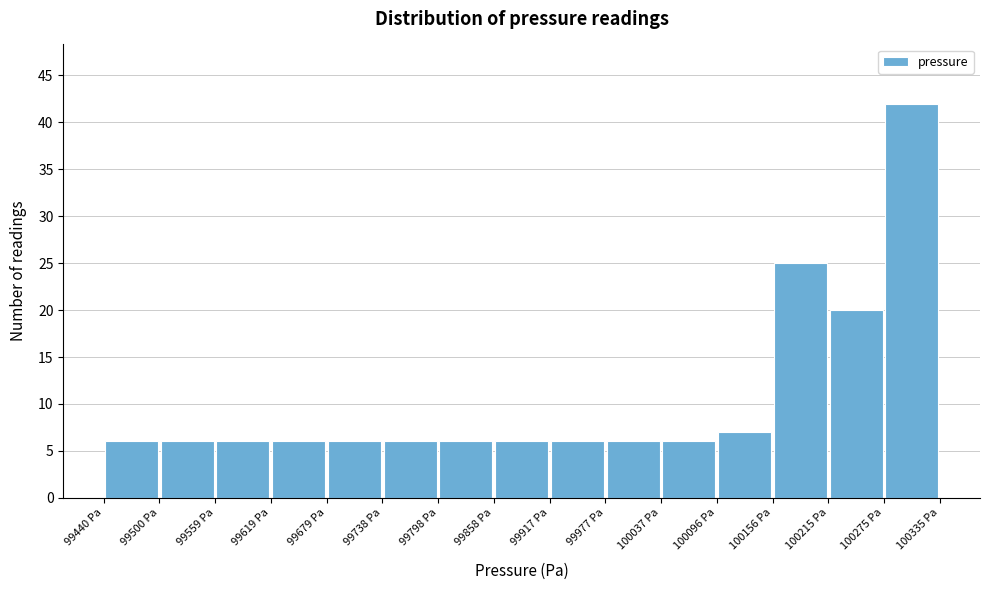

What is the height of the bar covering 99920 to 99980 on the x-axis? Neither the bar edges nor the heights are printed on the chart, so give them approximately, as read against the axes.

6